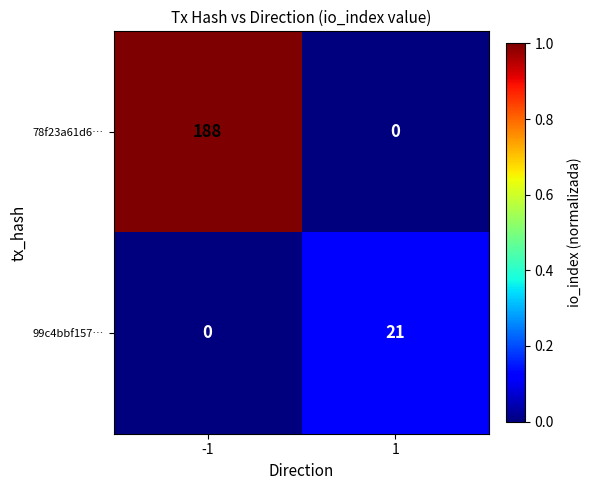

At how many categories does at least one series exceed 0?

2